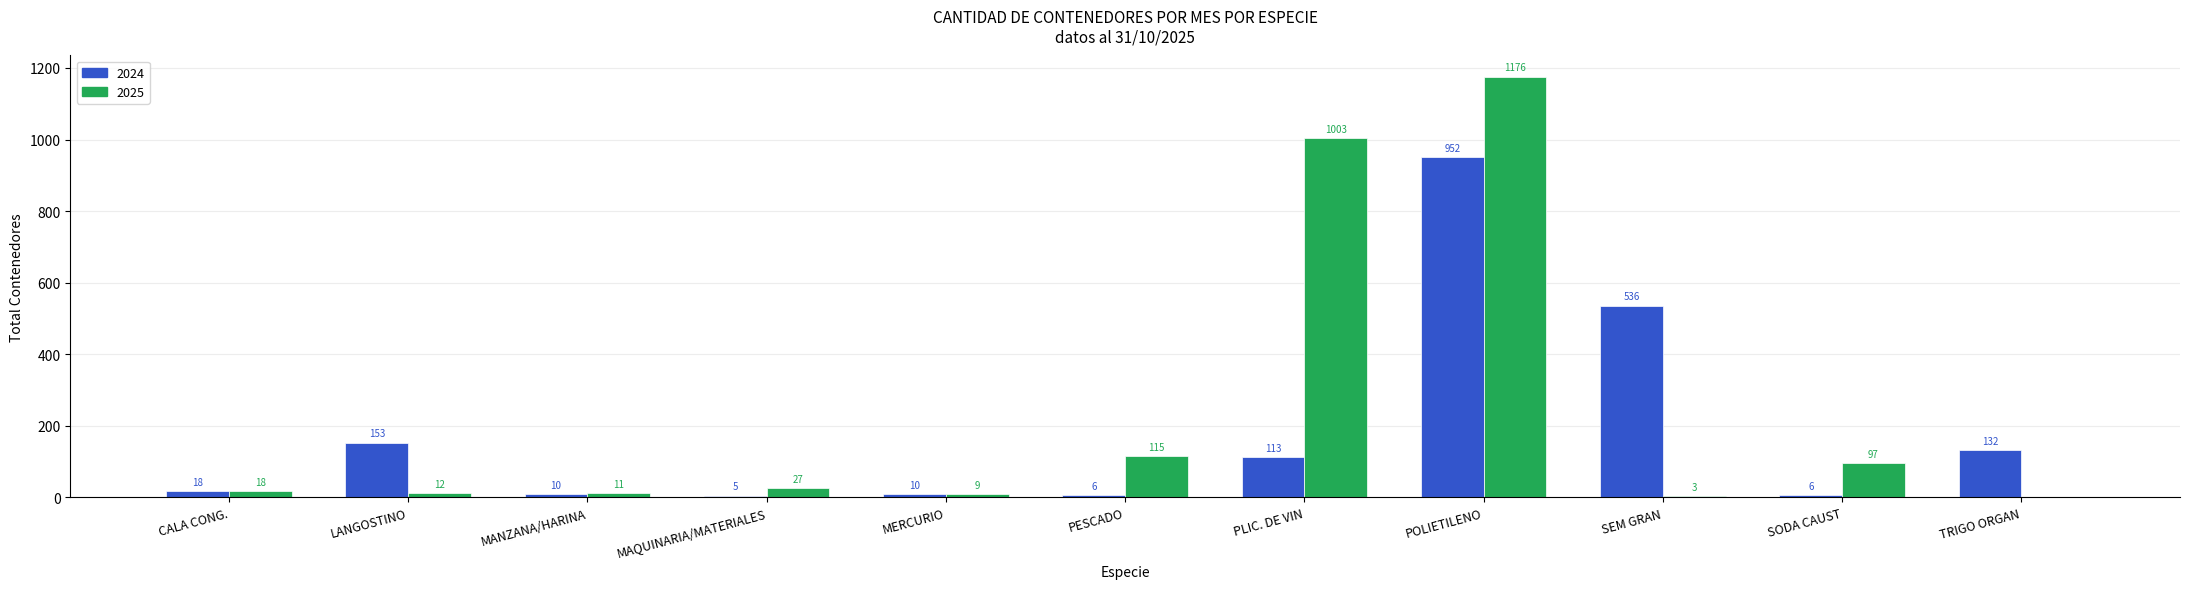

Read the 2024 value at PLIC. DE VIN, to the nearest 100.

100